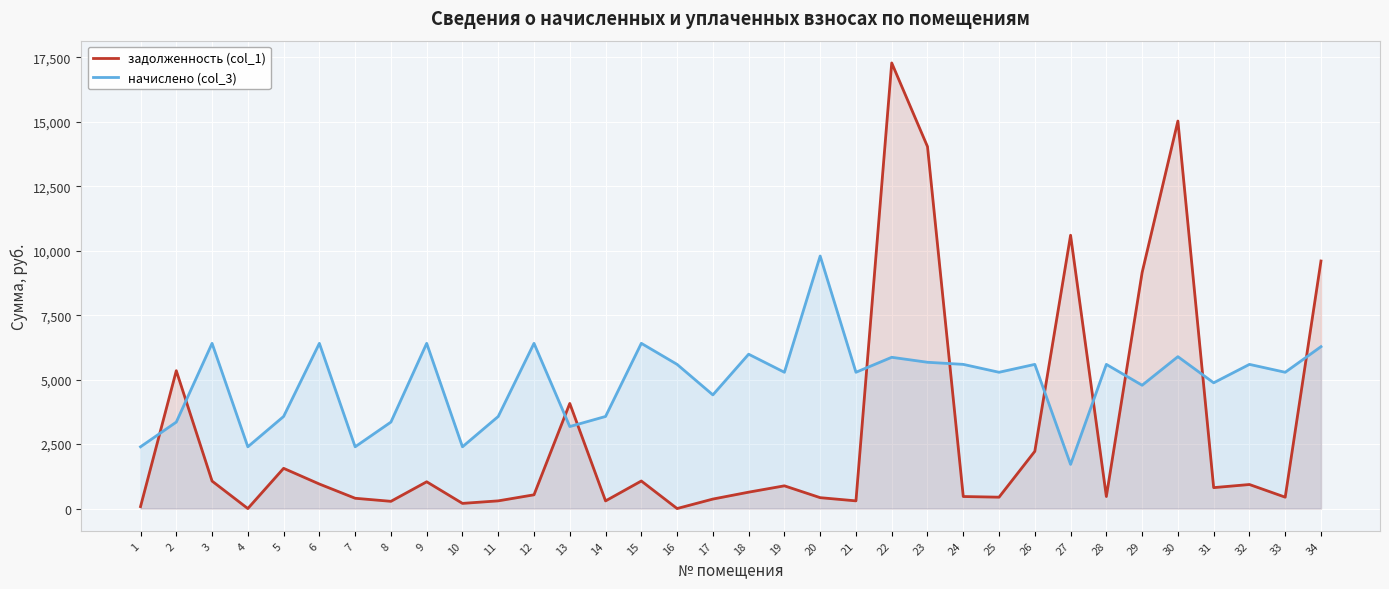

True or false: задолженность (col_1) and начислено (col_3) intersect in this chart.

True